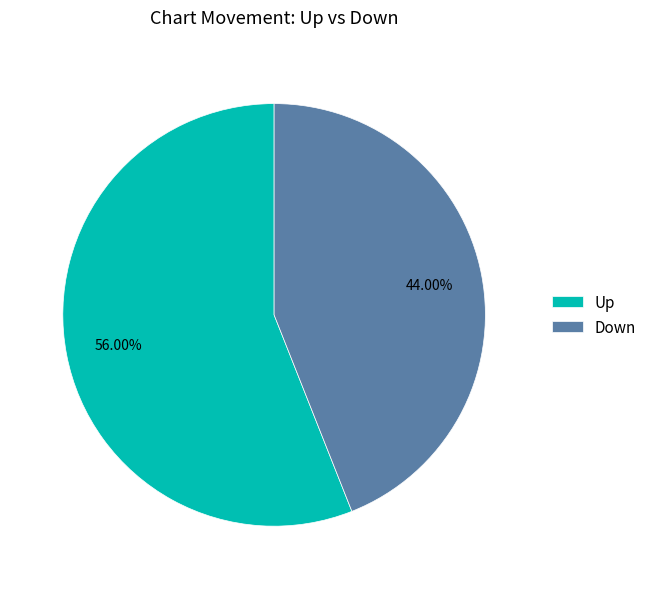

Which category has the smallest portion of the pie?

Down